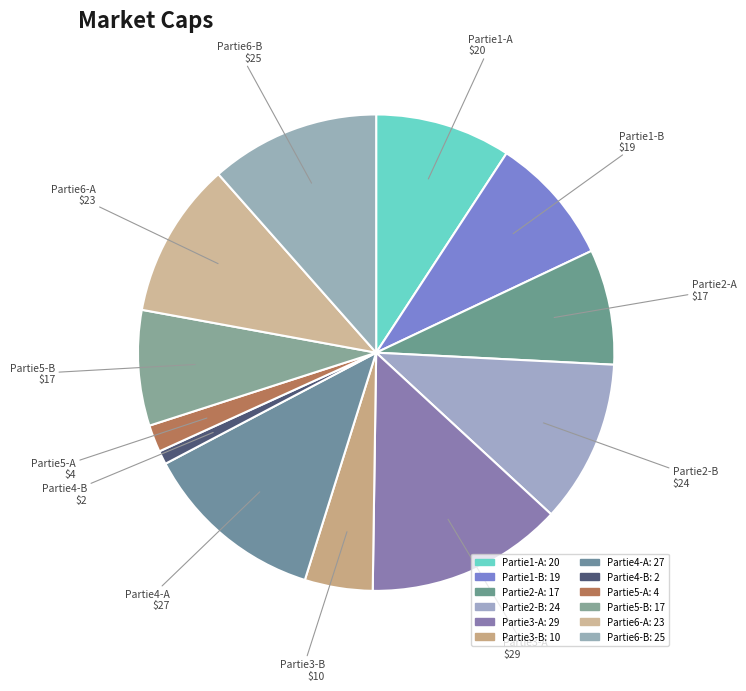

To the nearest percent, what is the combined percentage of Partie2-B and Partie1-B?

20%